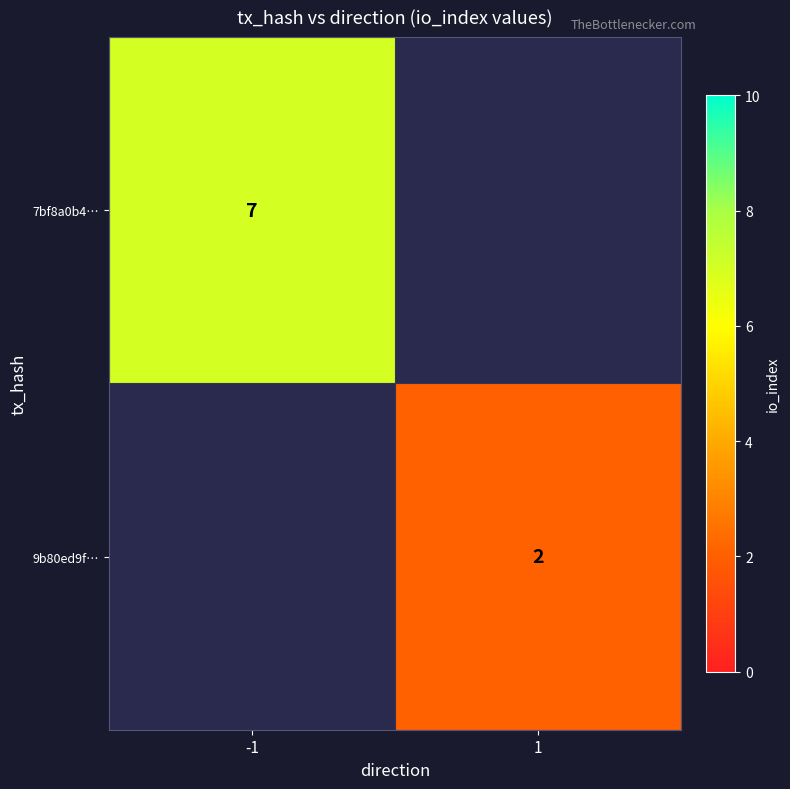

The value of 9b80ed9f… at 1 is 3. True or false?

False